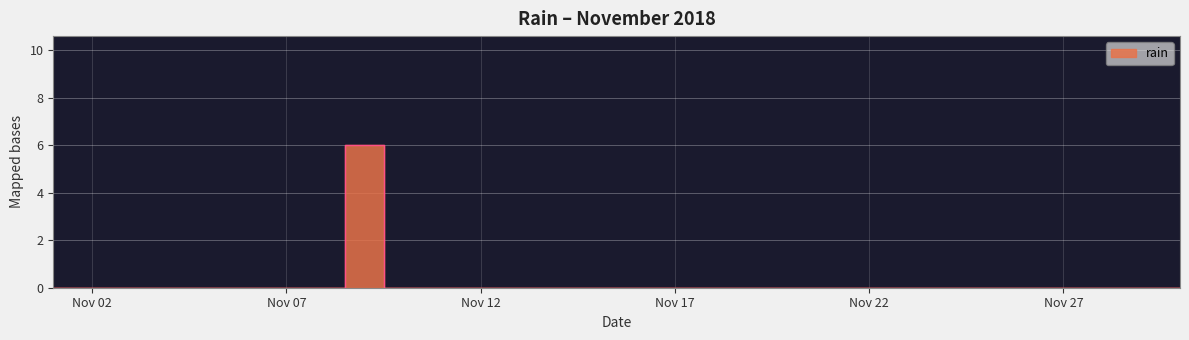

At which label is the value closest to 3?

2018-11-01